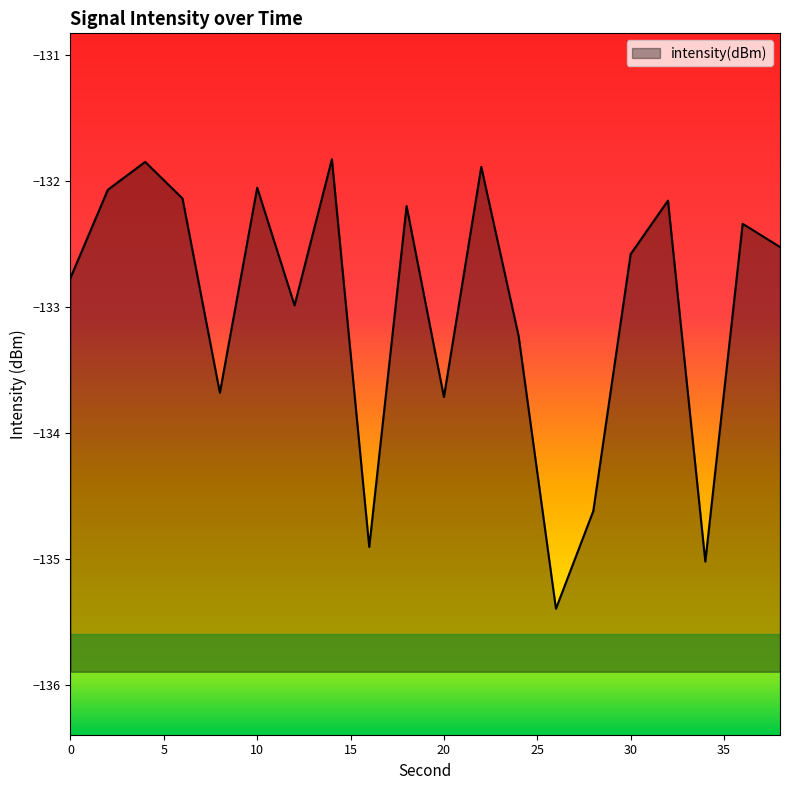

What is the value of the 15th point from the left?

-134.6